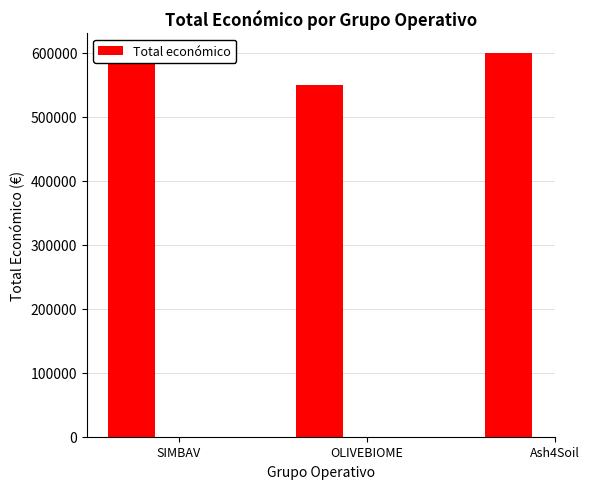

The value at Ash4Soil is 600000. True or false?

True